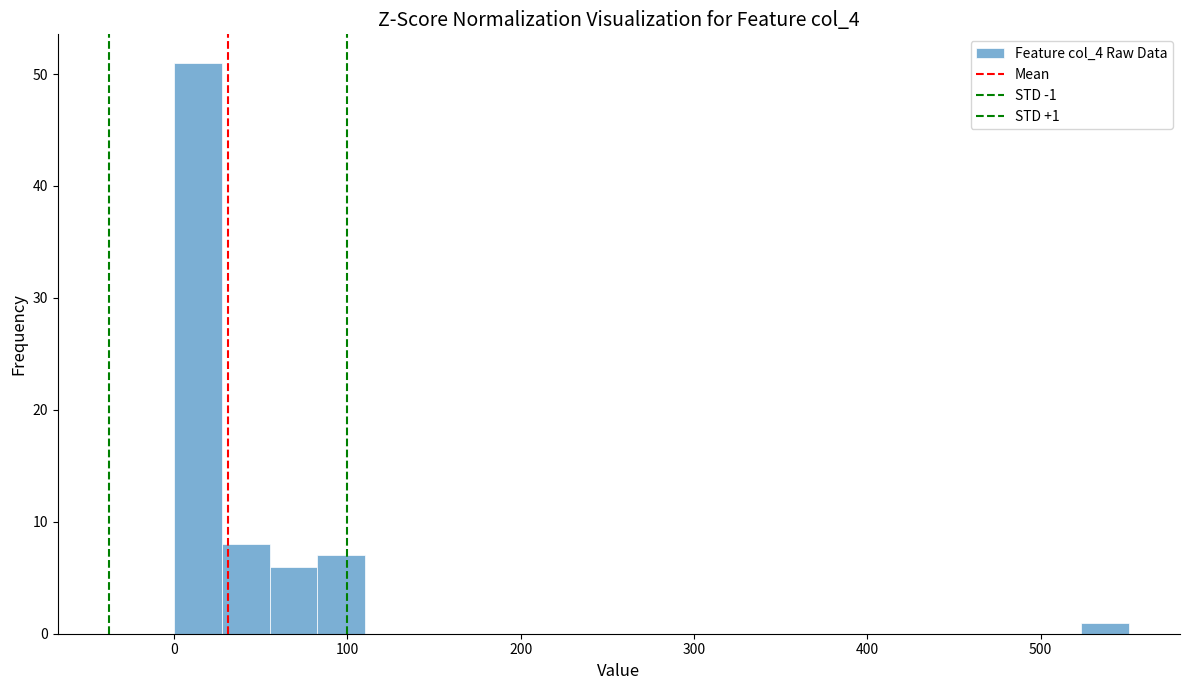

Around what value on the x-axis is the tallest bar? Give the approximate position of its centre, as read against the axis.

10